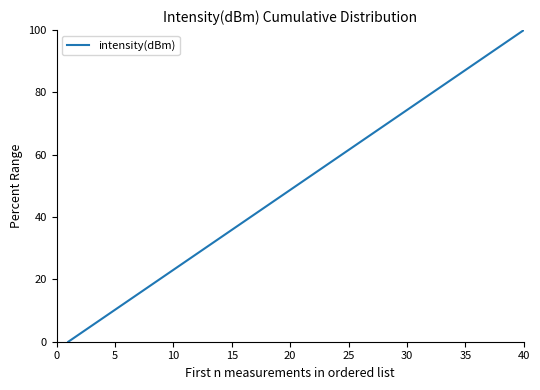

What is the maximum value shown in the chart?

100.0